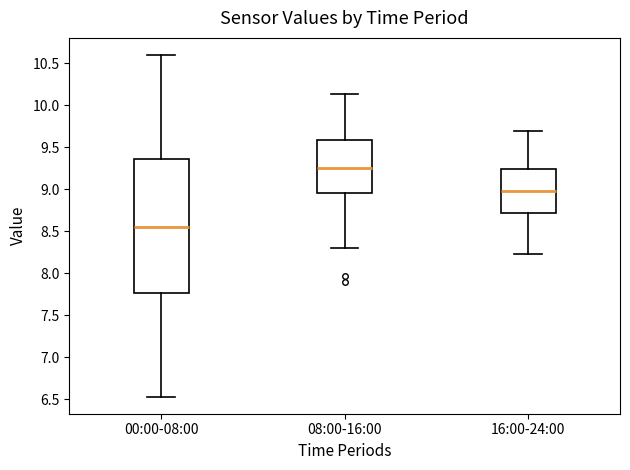

Where does the lower whisker of the box for 16:00-24:00 end on the y-axis? The values are not printed on the chart, so give them approximately, as read against the axis.

8.25